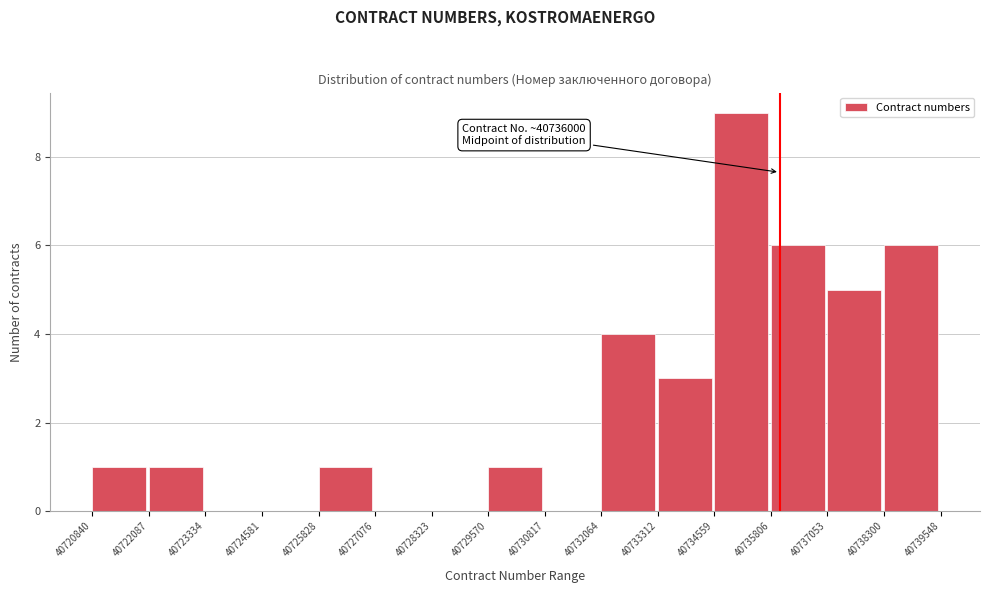

Which range on the x-axis has the tallest bar?

40734559 to 40735806